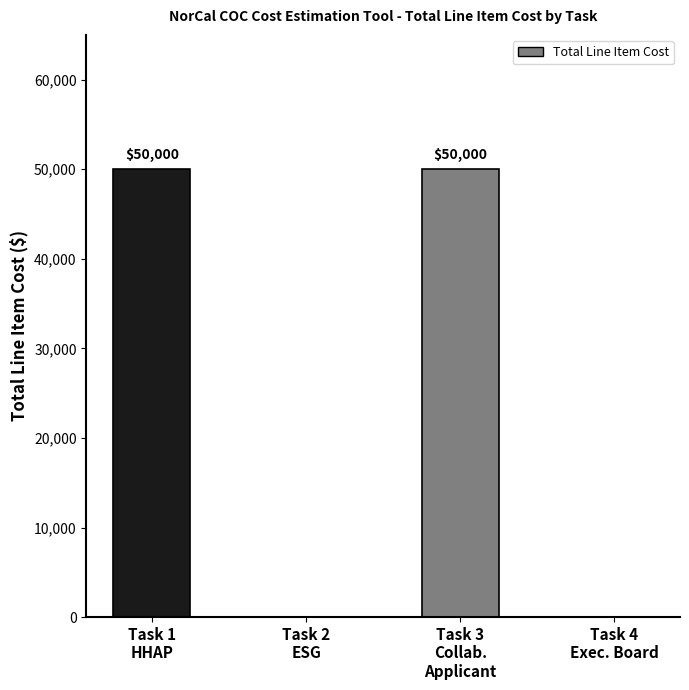

Are the bars horizontal?

No